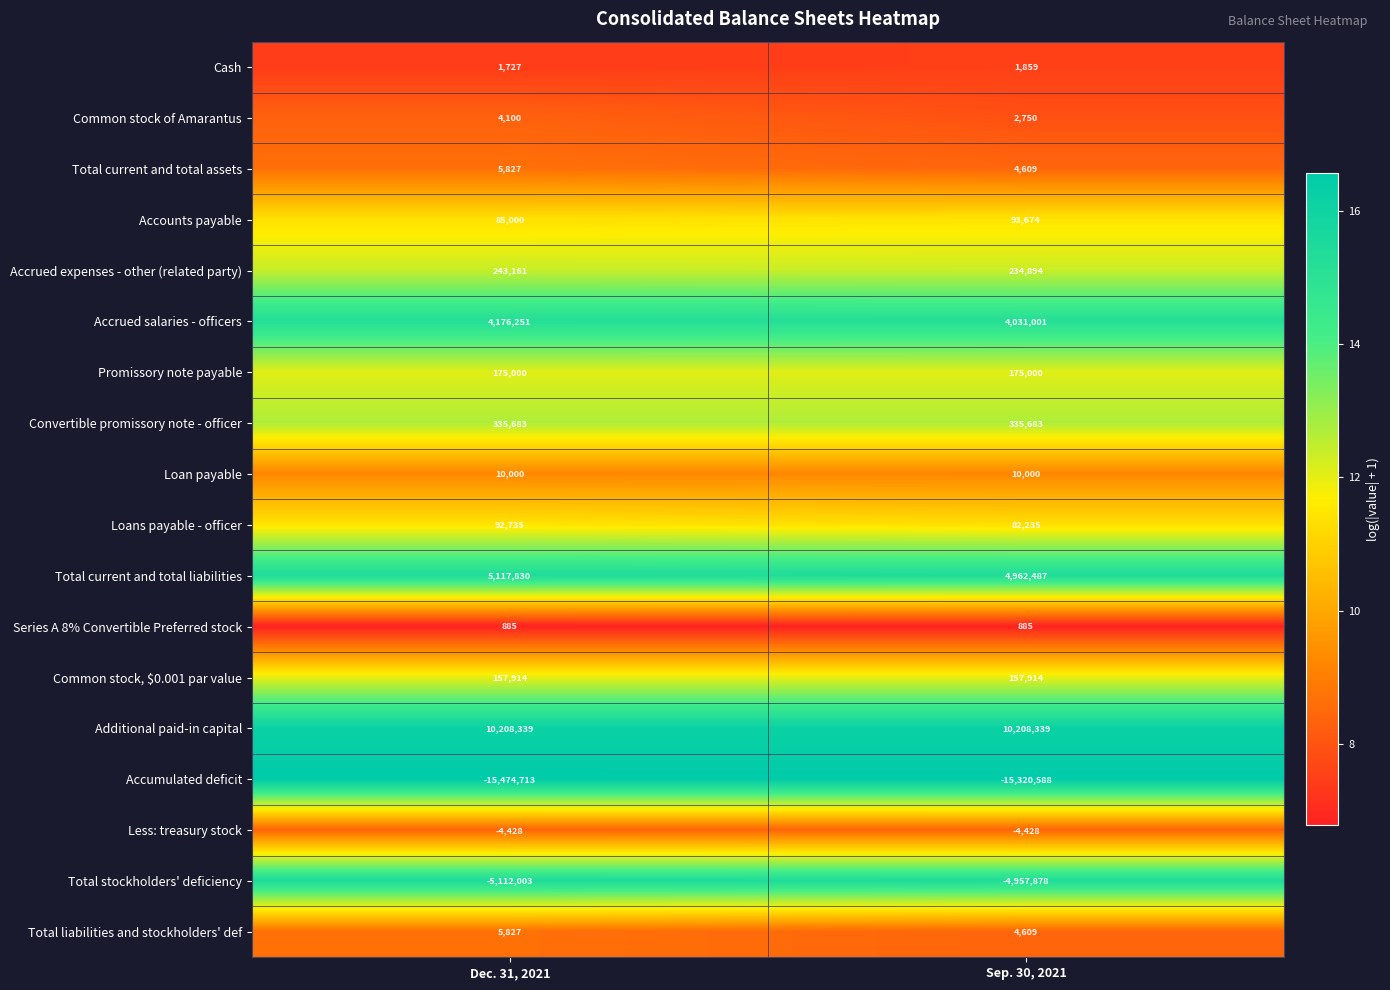

What is the approximate value of Total current and total assets at Sep. 30, 2021, to the nearest 50?

4600